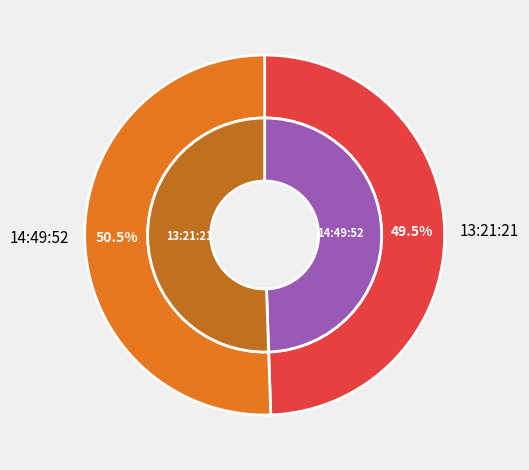

Which category accounts for the majority?

13:21:21